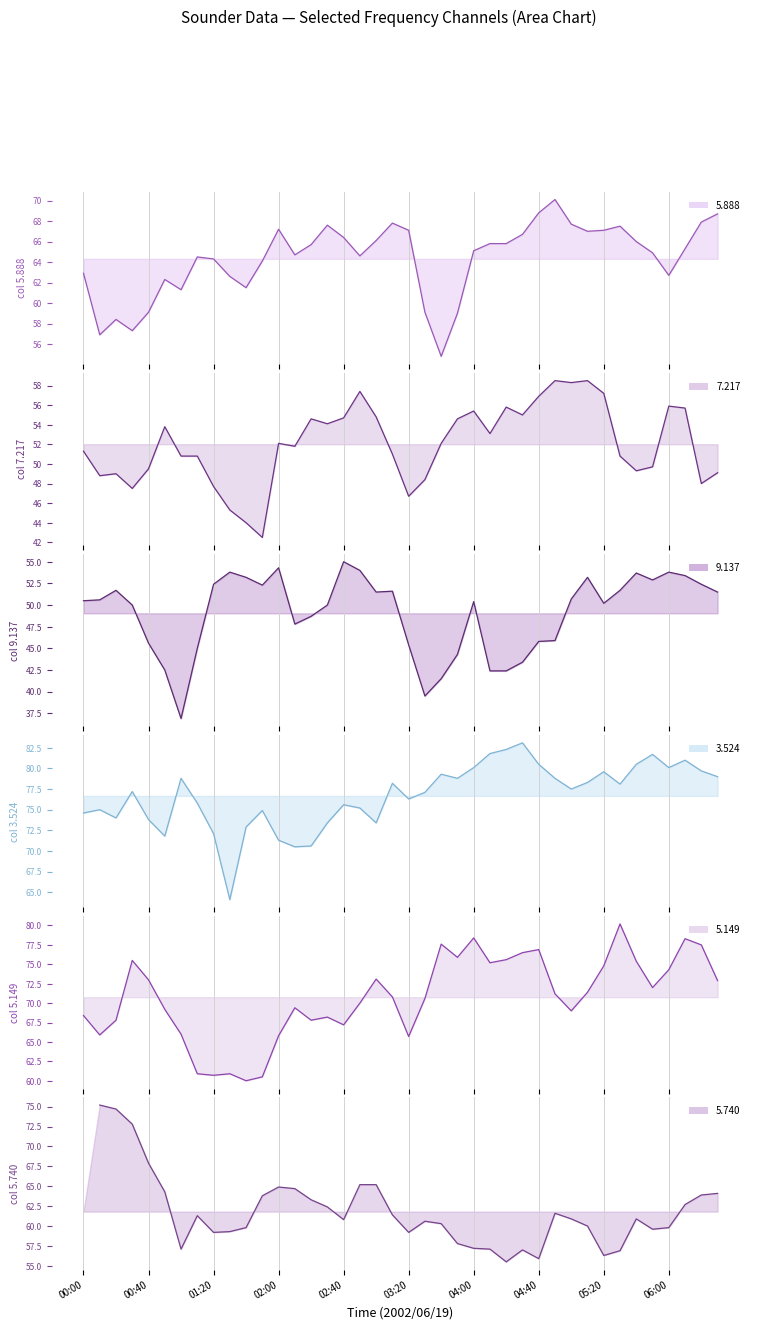

True or false: 5.149 and 9.137 intersect in this chart.

False